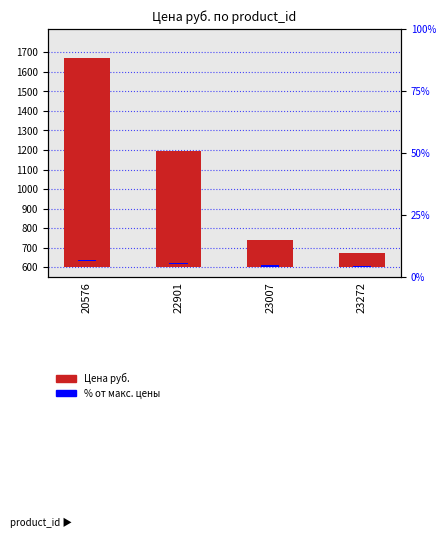

List the labels in order of value, largest first.

20576, 22901, 23007, 23272